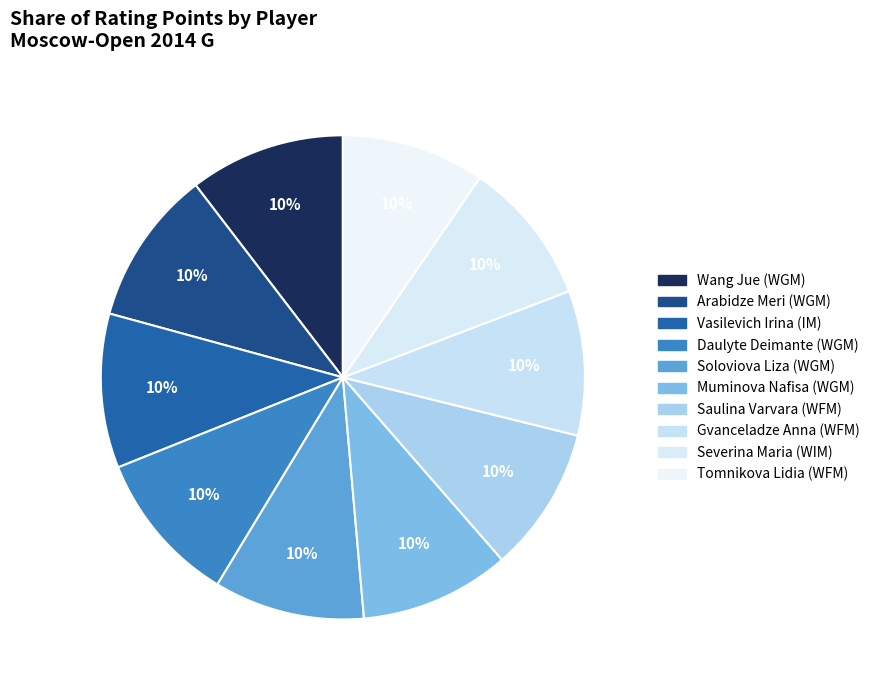

How many slices are in this pie chart?

10